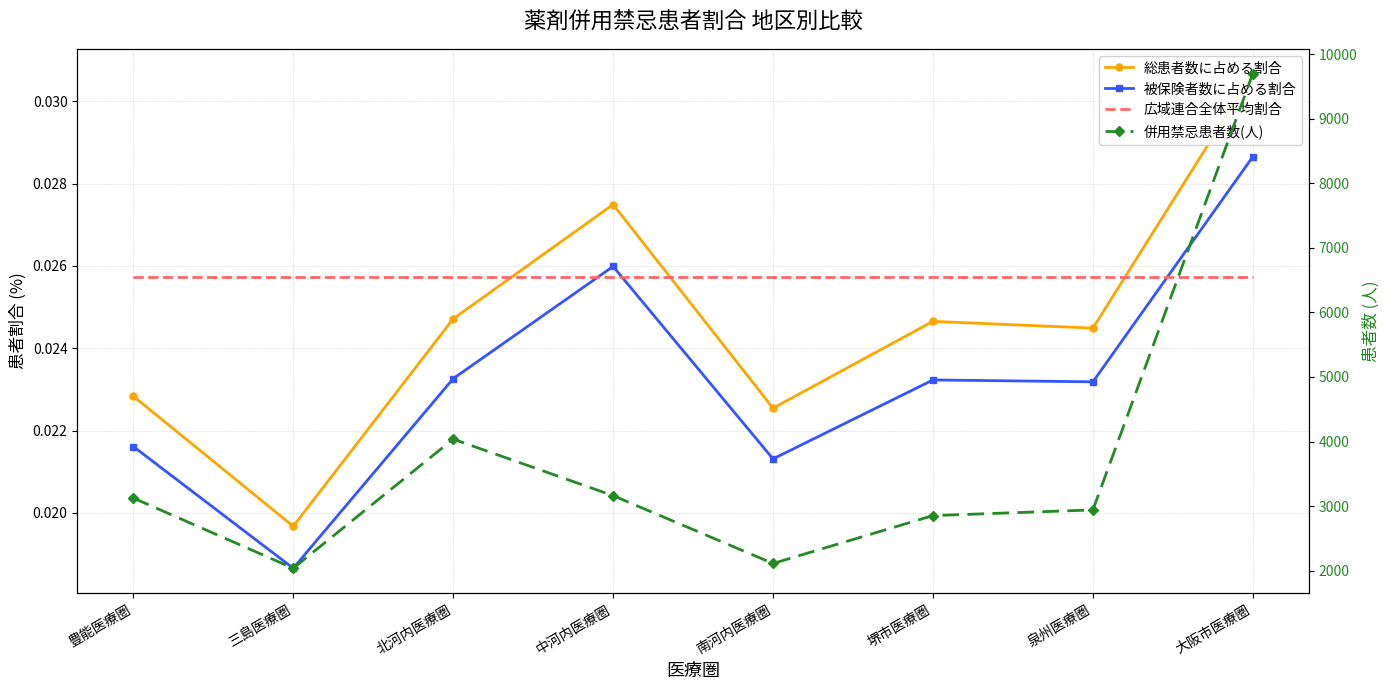

Reading right to left, extract all data points from this chart.

総患者数に占める割合: 大阪市医療圏=0.0	泉州医療圏=0.0	堺市医療圏=0.0	南河内医療圏=0.0	中河内医療圏=0.0	北河内医療圏=0.0	三島医療圏=0.0	豊能医療圏=0.0
被保険者数に占める割合: 大阪市医療圏=0.0	泉州医療圏=0.0	堺市医療圏=0.0	南河内医療圏=0.0	中河内医療圏=0.0	北河内医療圏=0.0	三島医療圏=0.0	豊能医療圏=0.0
広域連合全体平均割合: 大阪市医療圏=0.0	泉州医療圏=0.0	堺市医療圏=0.0	南河内医療圏=0.0	中河内医療圏=0.0	北河内医療圏=0.0	三島医療圏=0.0	豊能医療圏=0.0
併用禁忌患者数(人): 大阪市医療圏=9702.0	泉州医療圏=2940.0	堺市医療圏=2852.0	南河内医療圏=2110.0	中河内医療圏=3161.0	北河内医療圏=4037.0	三島医療圏=2036.0	豊能医療圏=3124.0